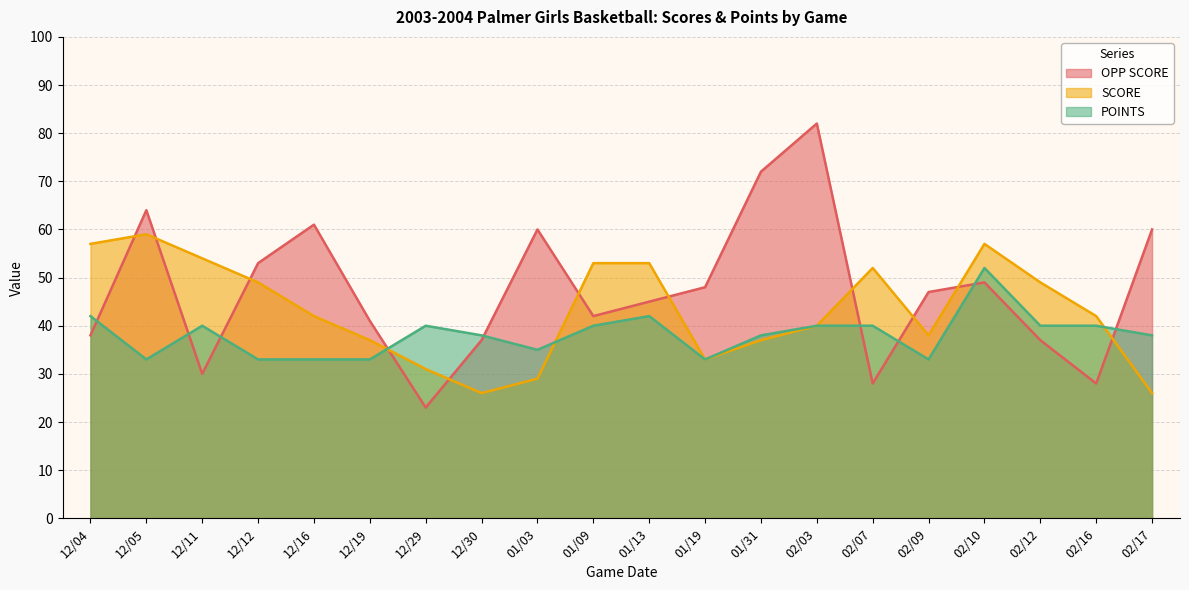

True or false: POINTS has a value of 40 at 02/12.

True